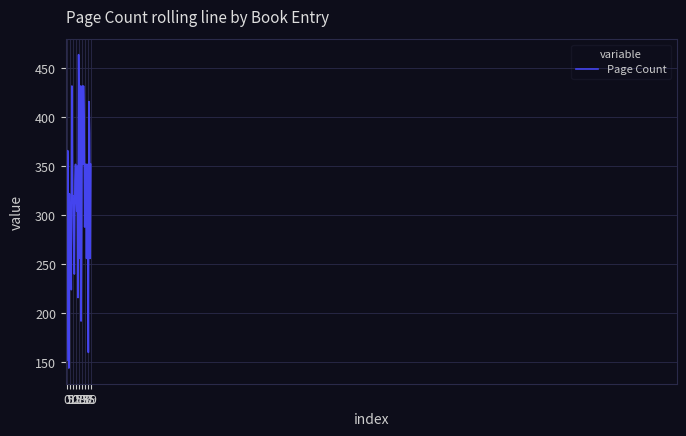

What is the minimum value shown in the chart?

144